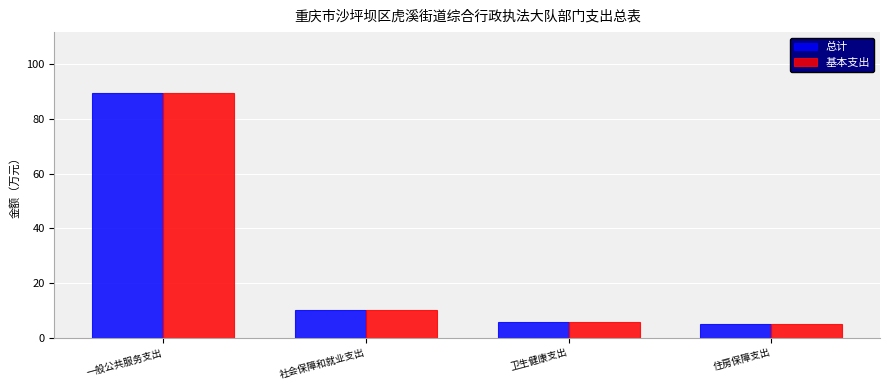

What is the label of the 2nd bar from the right?

卫生健康支出